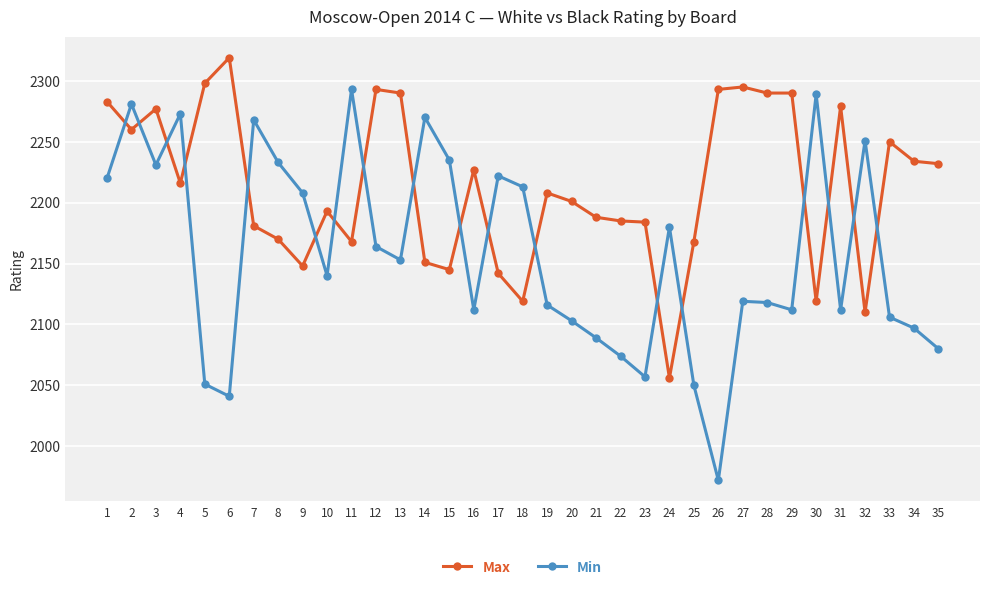

True or false: Max and Min cross at least once.

True